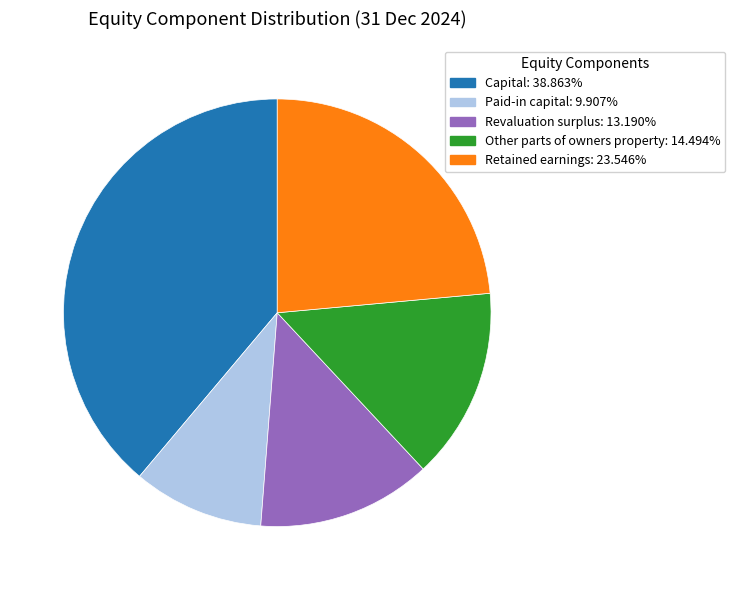

Which slice is the largest?

Capital